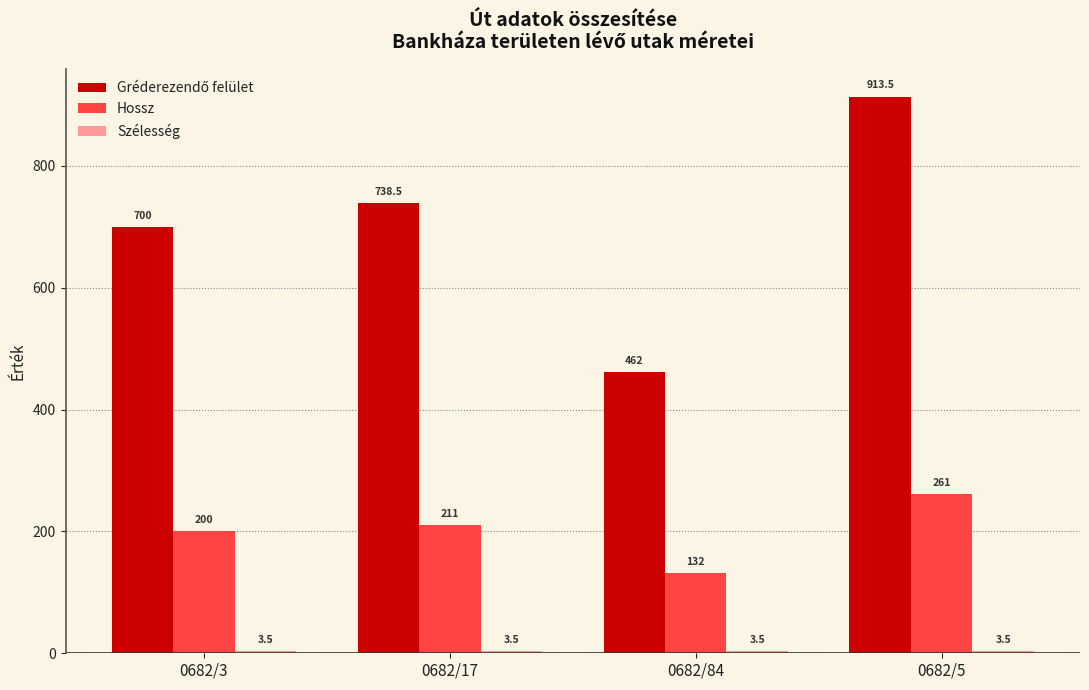

What is the sum of the Hossz values at 0682/84 and 0682/5?

393.0